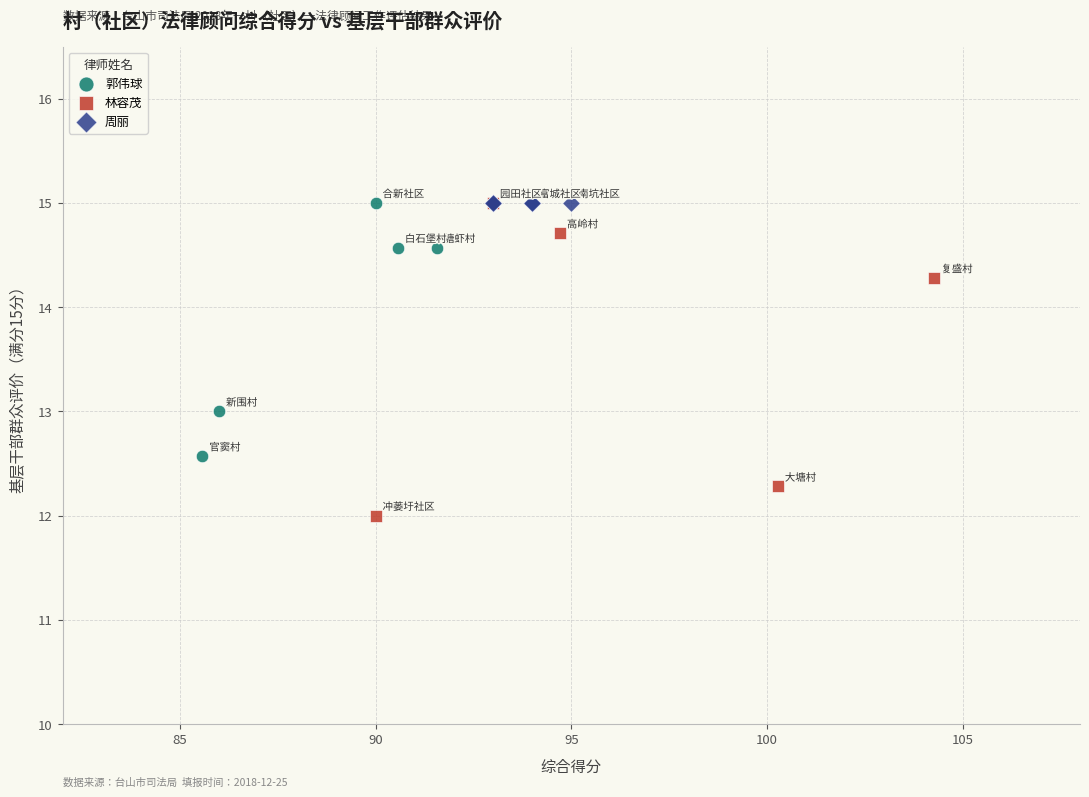

Which series contains the lowest Y value?

林容茂